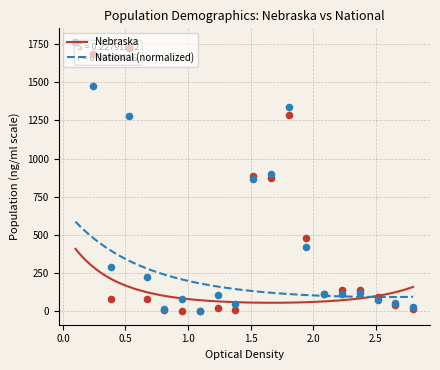

Is the value of National at Under 18 years greater than the value of Nebraska at Not Hispanic or Latino?

No